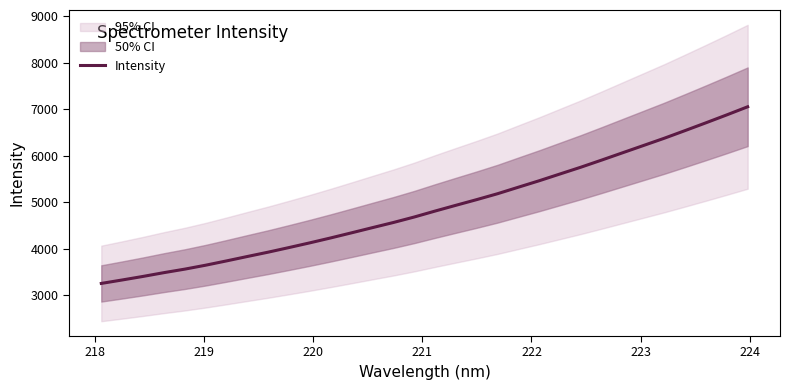

What is the highest value of the Intensity series?

7056.7